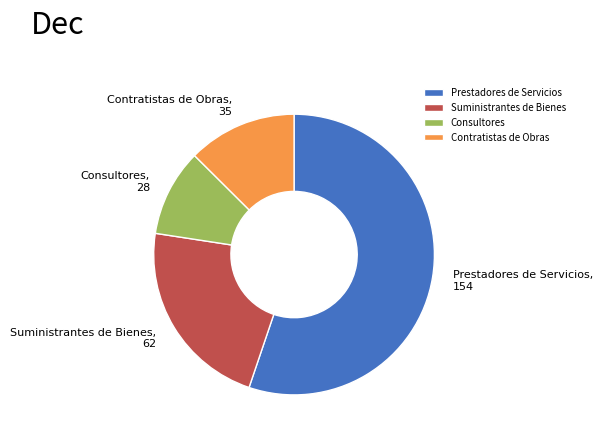

Rank the categories by value from lowest to highest.

Consultores, Contratistas de Obras, Suministrantes de Bienes, Prestadores de Servicios